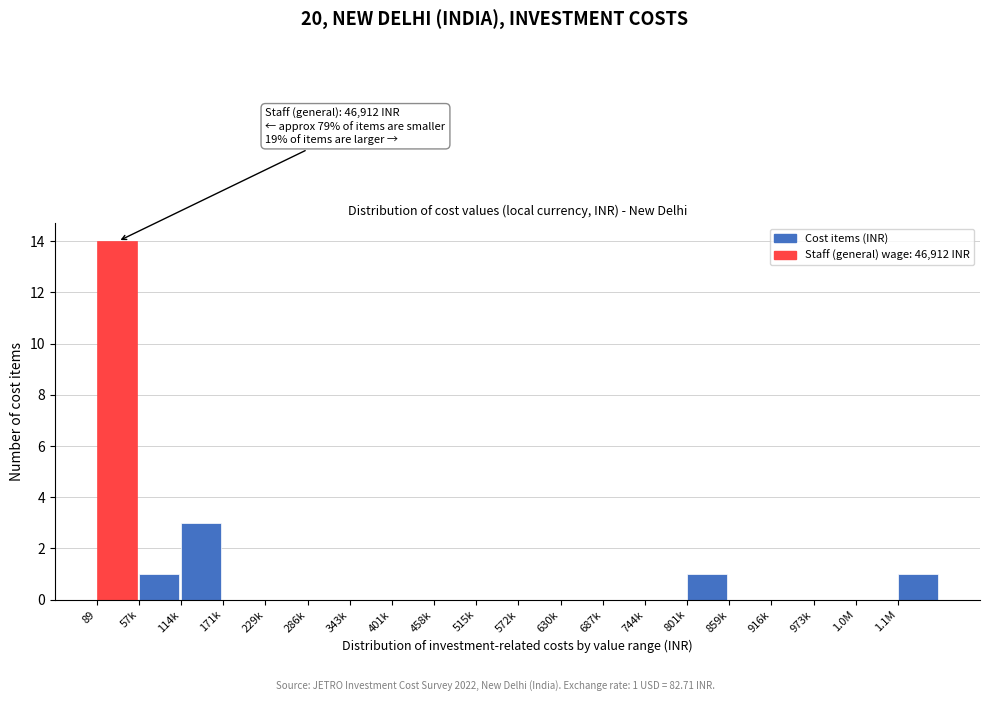

Which has a higher value, 916k or 57k?

57k